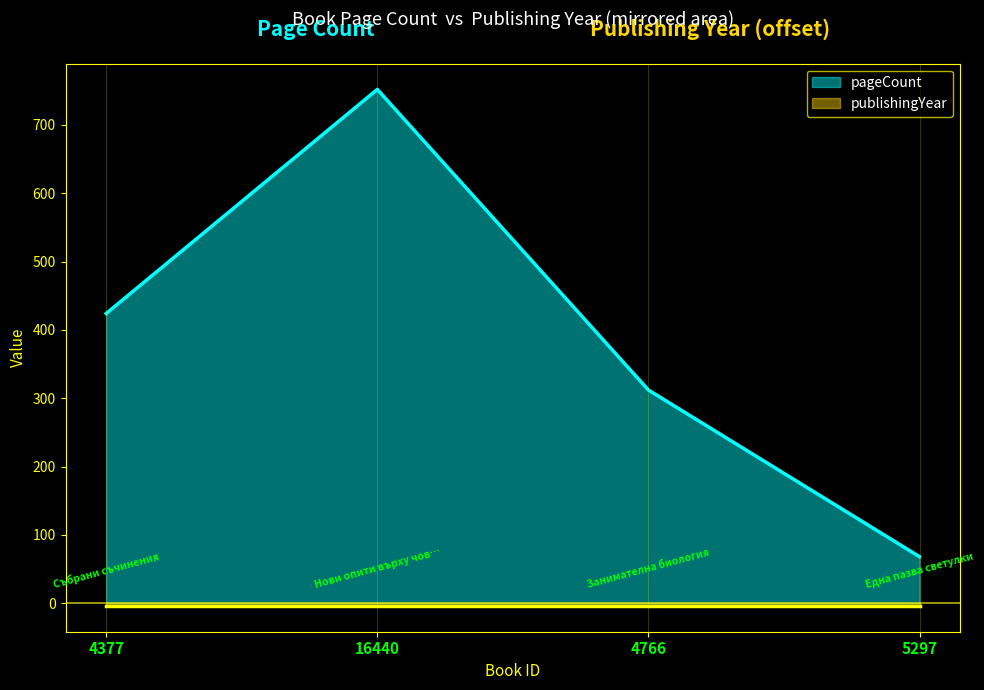

Reading right to left, what are all the values shown in this chart?

68	312	752	424